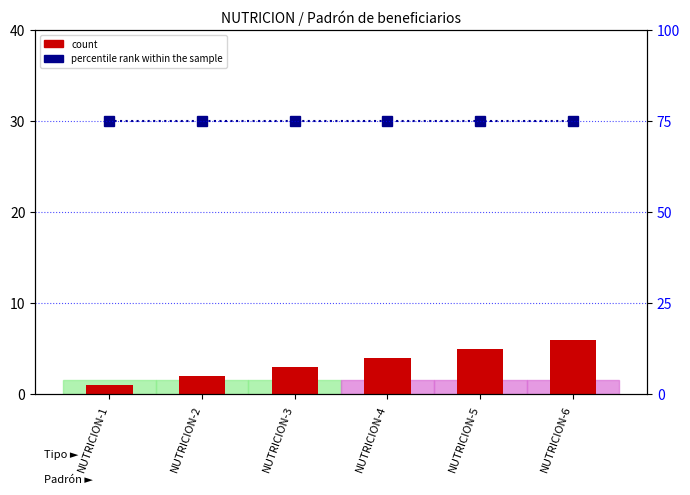

Rank the series at NUTRICION-5 from highest to lowest value.

percentile rank within the sample, count